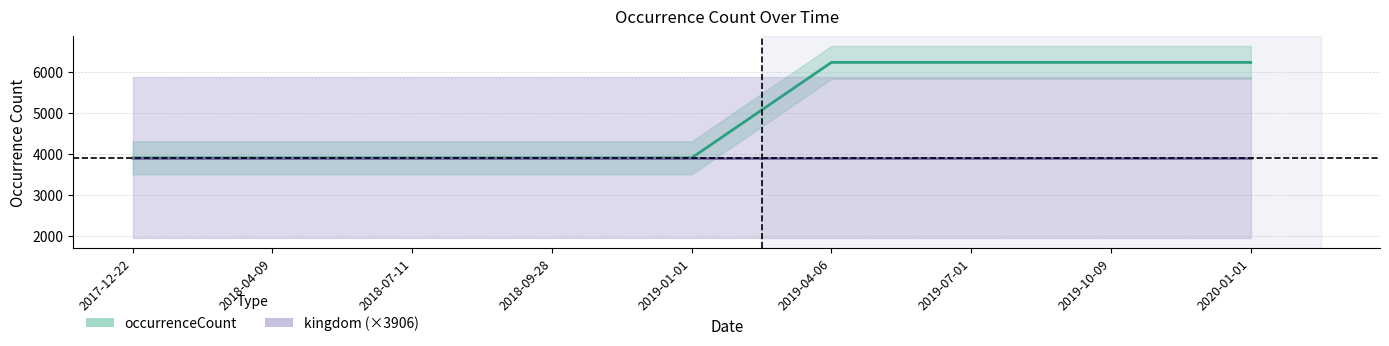

What is the change in value from 2017-12-22 to 2019-10-09?

+2320